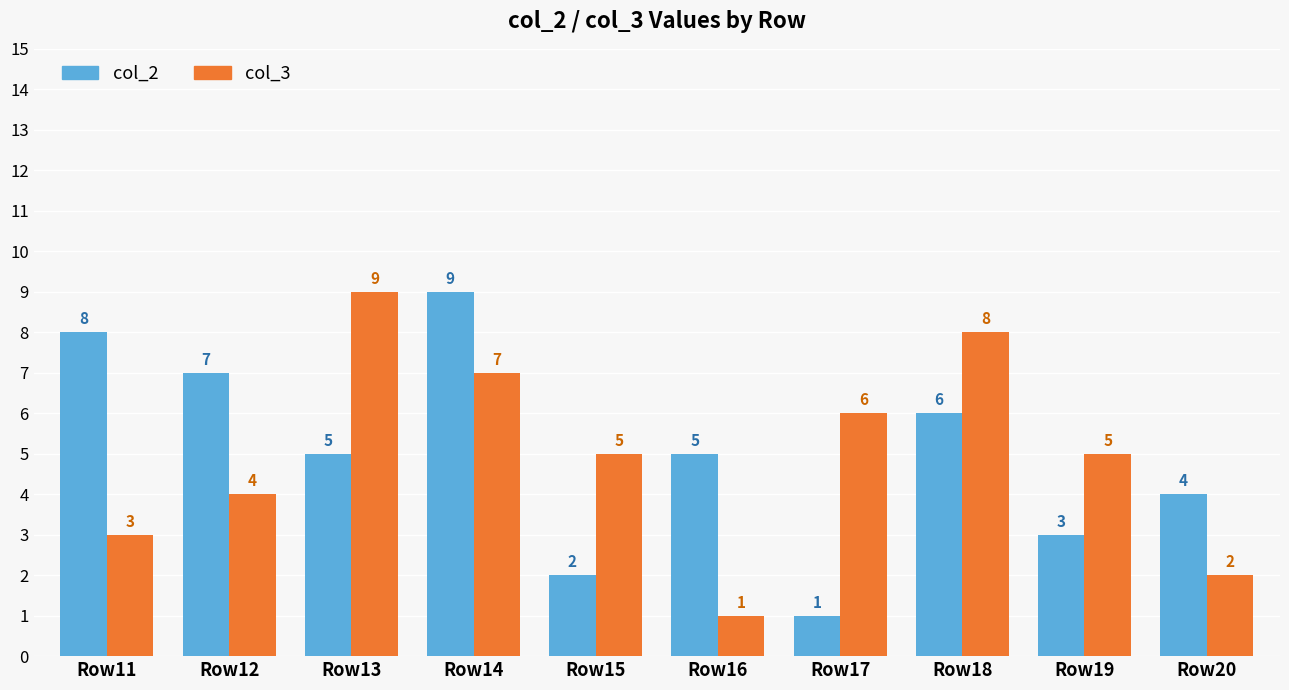

What is the lowest value of the col_2 series?

1